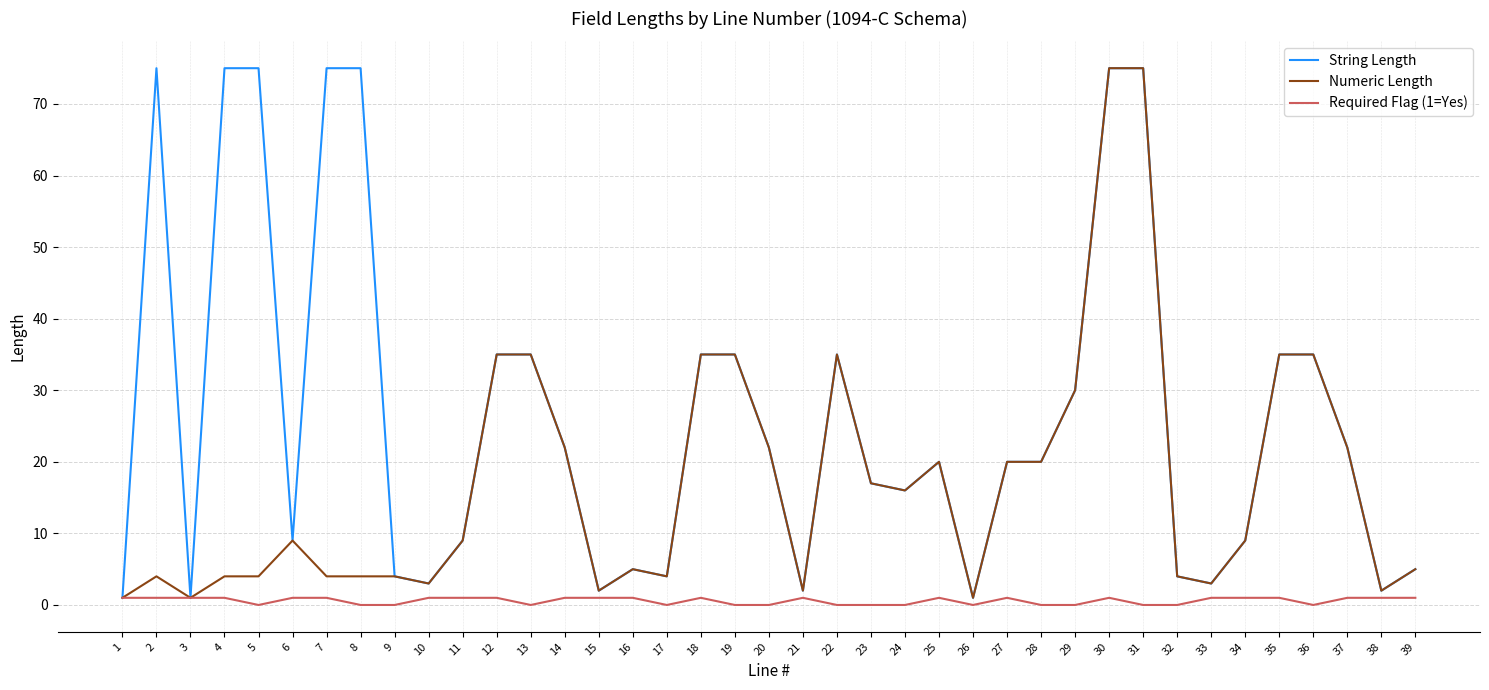

The Numeric Length series shows 39 at 20. True or false?

False